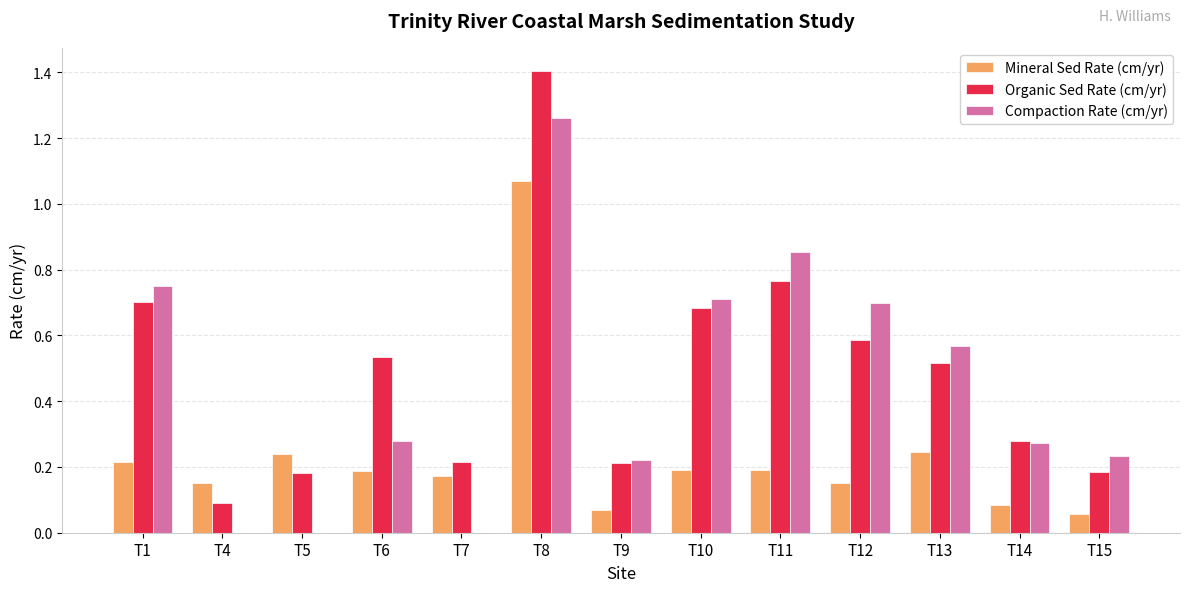

What is the total value across all series at T5?

0.4